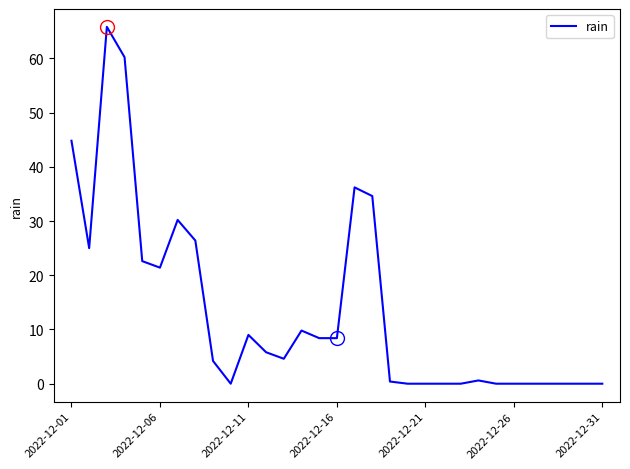

What is the greatest value displayed?

65.8